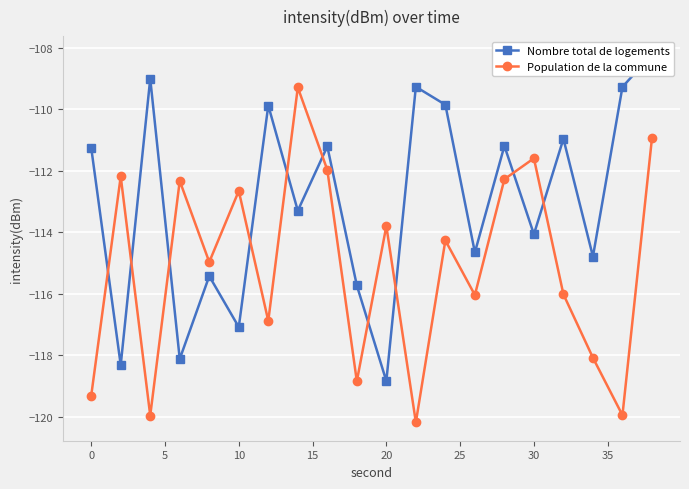

The value of Population de la commune at 30 is -111.6. True or false?

True